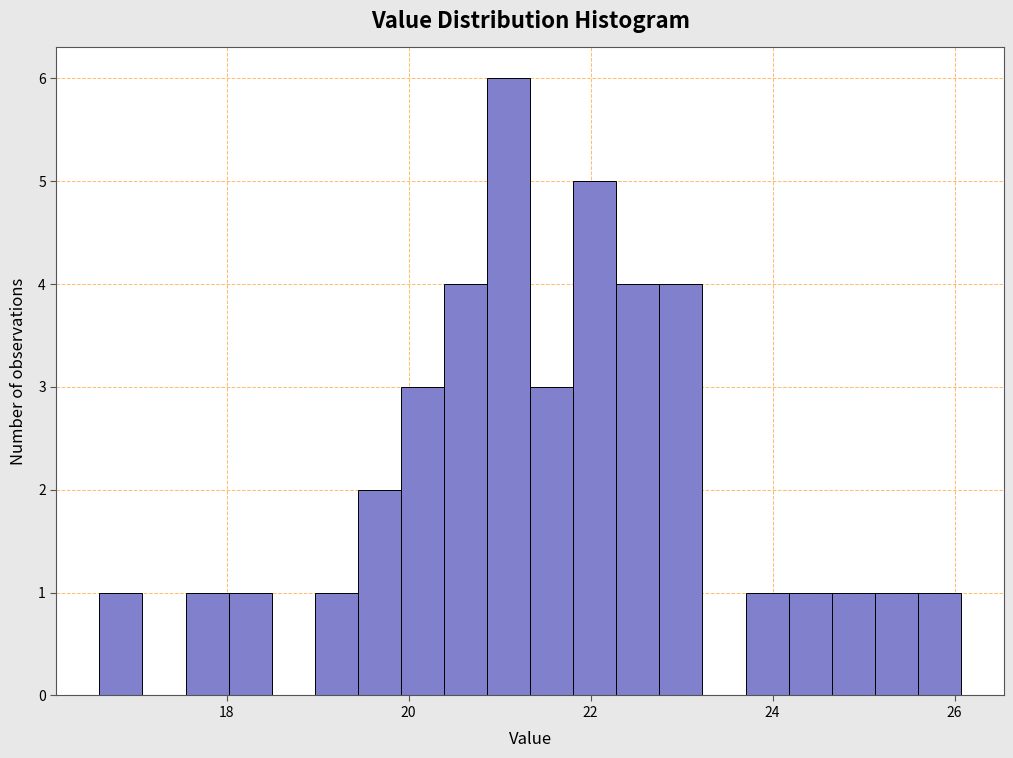

Read against the x-axis, roughly where is the centre of the tallest bar?

21.0